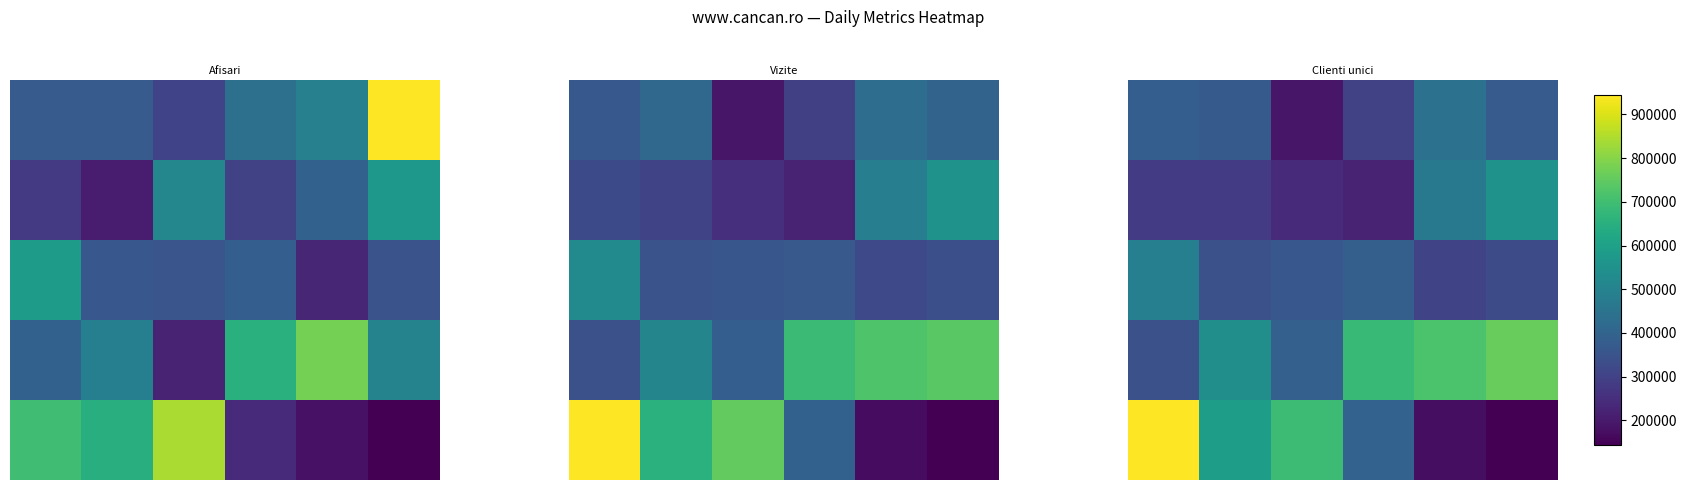

How many distinct data groups are displayed?

5